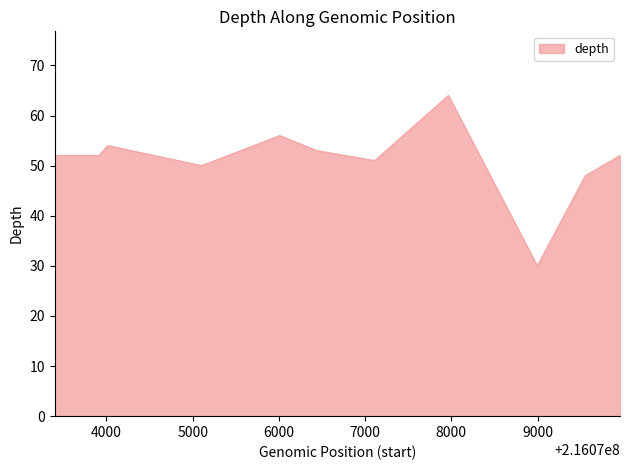

What is the difference between the maximum and minimum values?

34